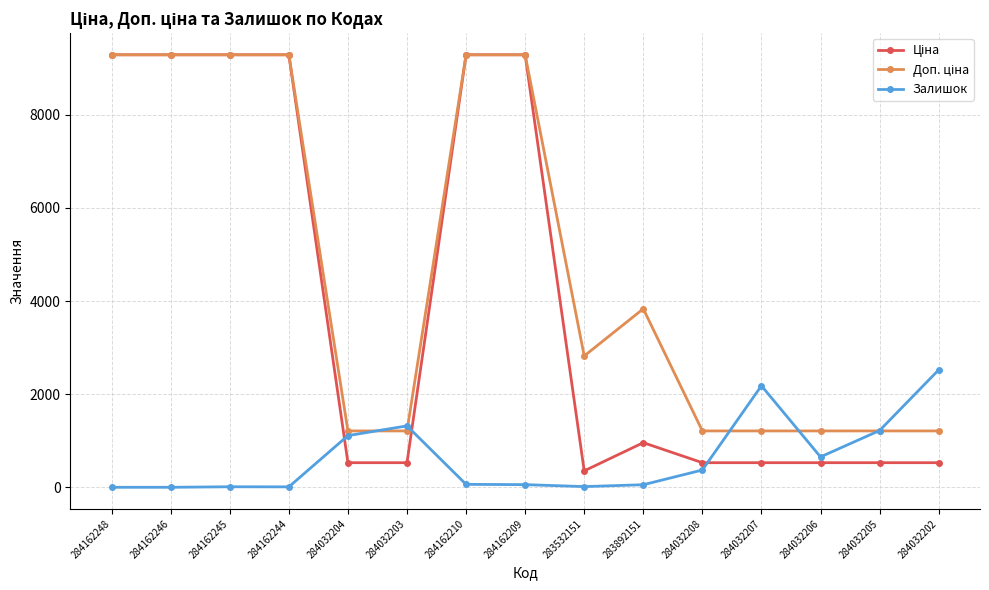

Which category has the highest value in the Залишок series?

284032202